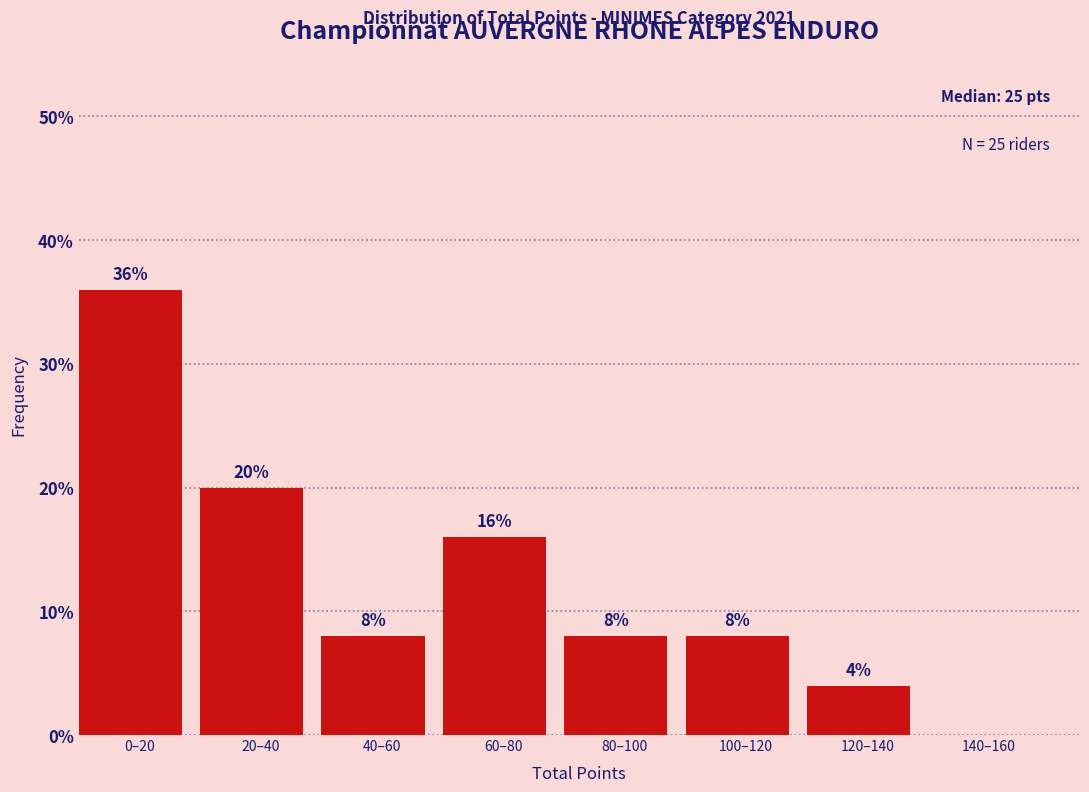

Reading left to right, list all the values displayed in this chart.

0–20=36	20–40=20	40–60=8	60–80=16	80–100=8	100–120=8	120–140=4	140–160=0